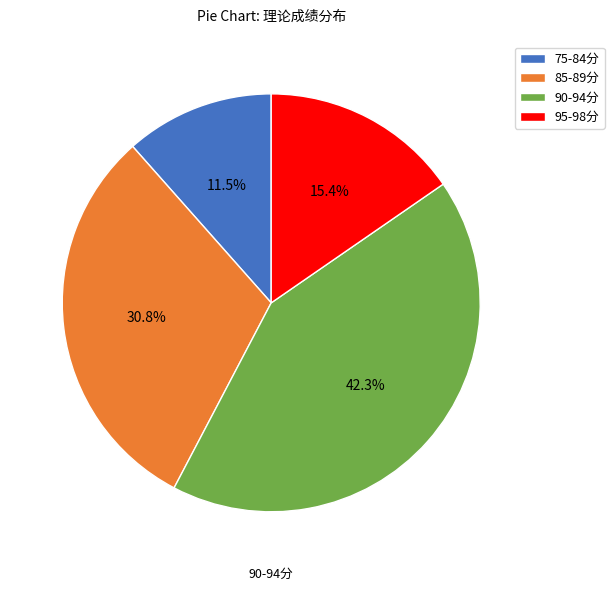

How many segments does this pie chart have?

4